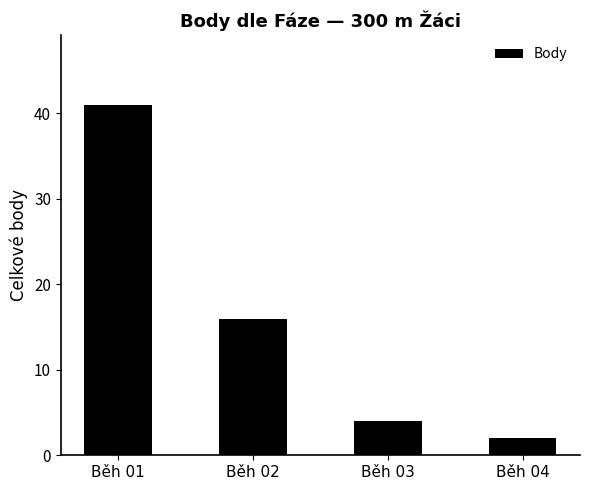

Is it true that the value at Běh 01 is 27?

False